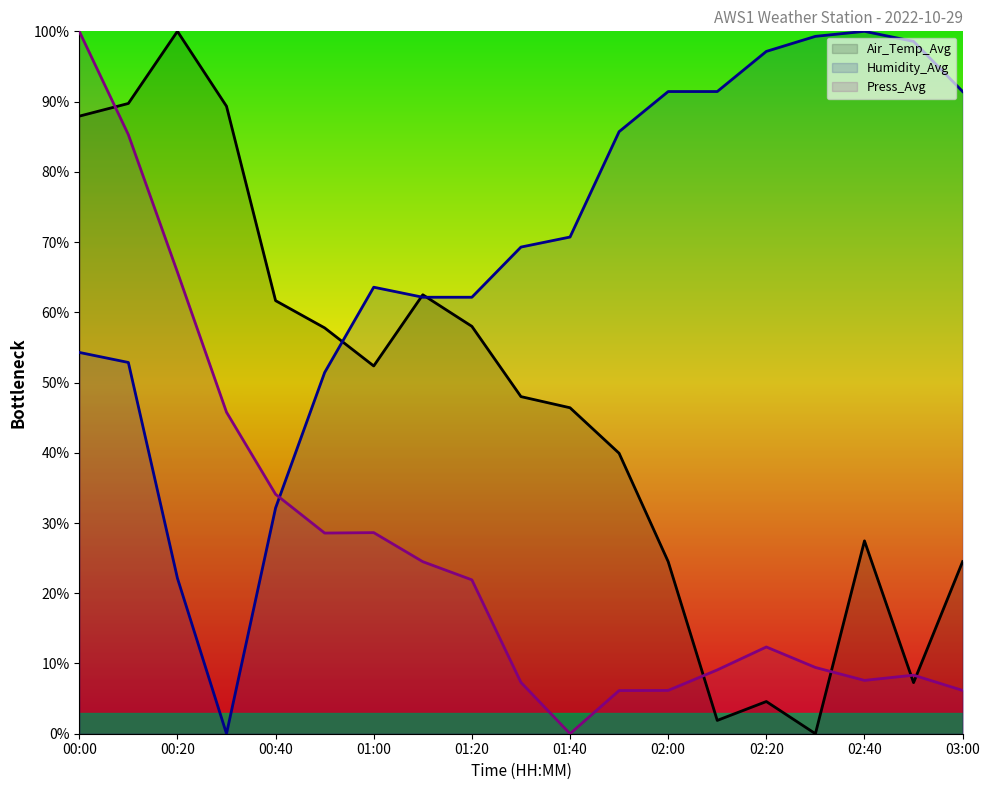

Reading left to right, transcribe all the data shown in this chart.

Air_Temp_Avg: 87.9	89.7	100.0	89.3	61.7	57.8	52.4	62.5	58.0	48.0	46.4	39.9	24.5	1.9	4.6	0.0	27.5	7.3	24.5
Humidity_Avg: 54.3	52.9	22.1	0.0	32.1	51.4	63.6	62.1	62.1	69.3	70.7	85.7	91.4	91.4	97.1	99.3	100.0	98.6	91.4
Press_Avg: 100.0	85.3	65.7	45.8	34.1	28.6	28.6	24.5	21.9	7.3	0.0	6.1	6.2	9.1	12.4	9.4	7.6	8.3	6.2